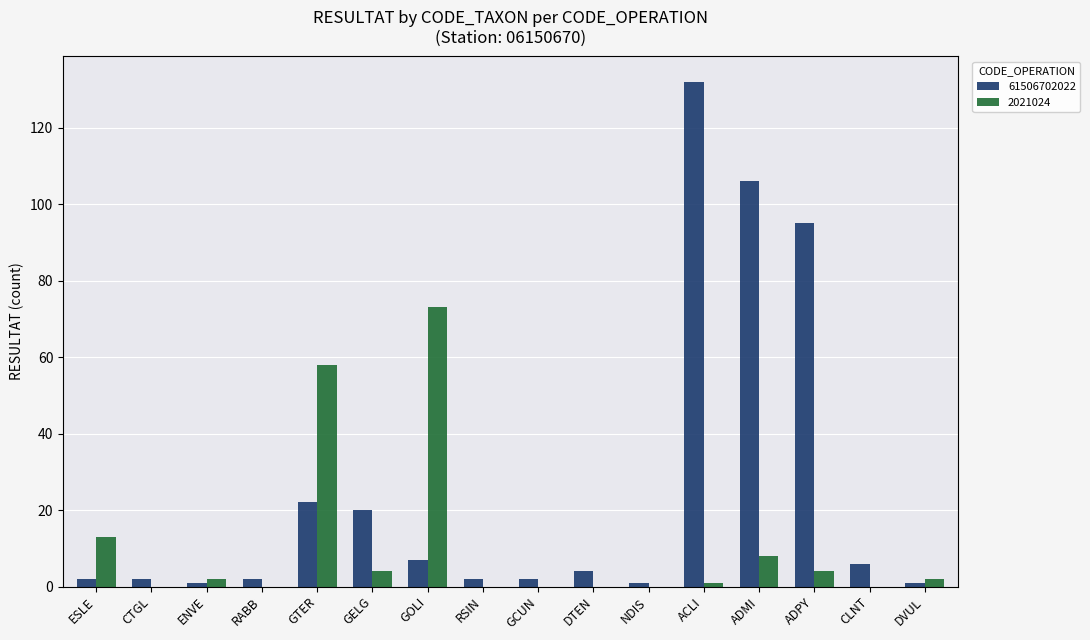

Which category has the highest value in the 2021024 series?

GOLI